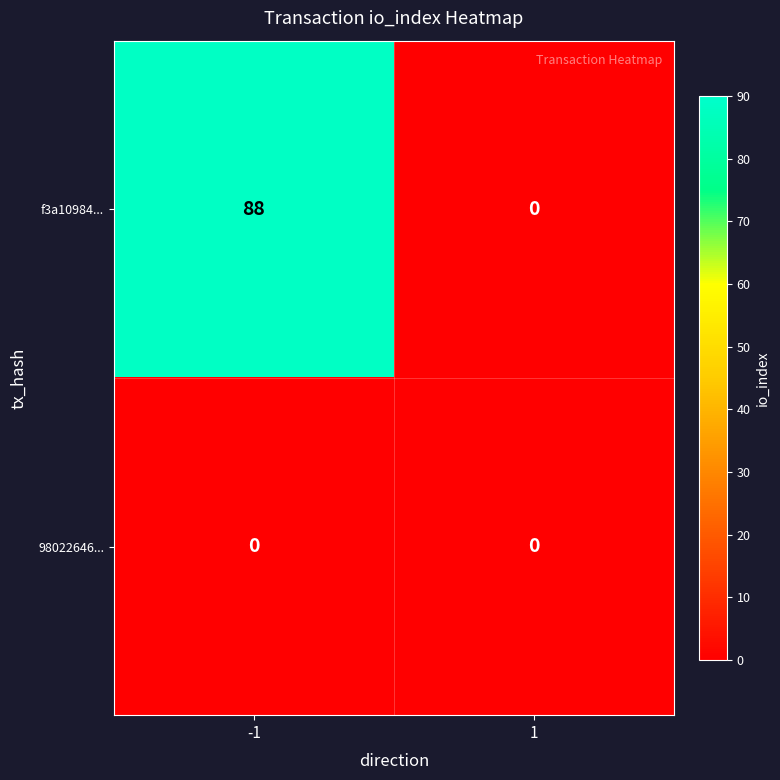

What is the average value of the f3a10984... series?

44